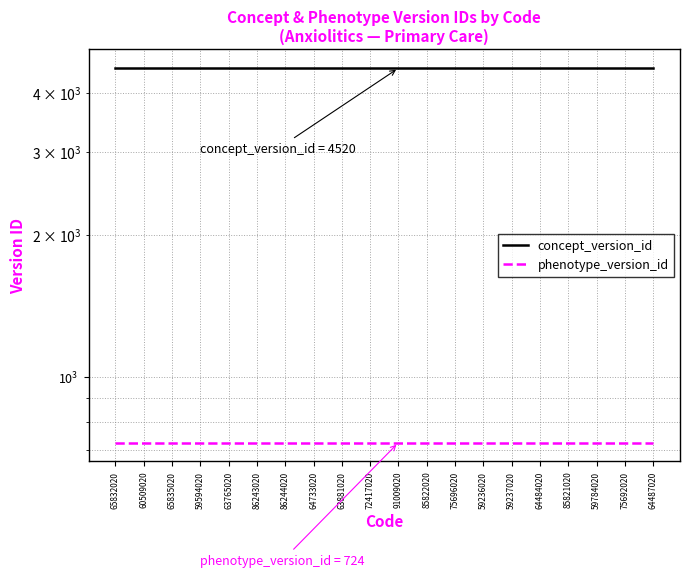

Rank the series by their average value, from lowest to highest.

phenotype_version_id, concept_version_id